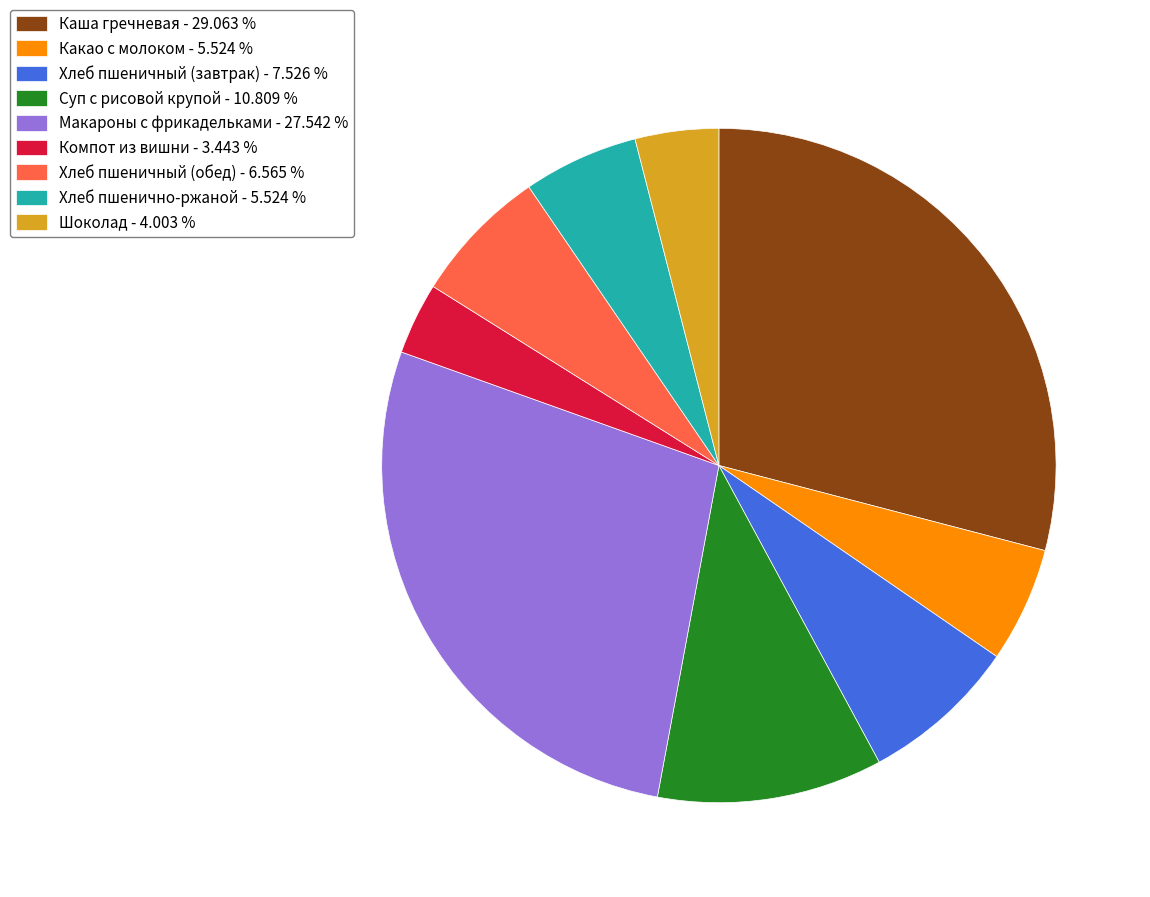

Count the number of slices in the pie.

9